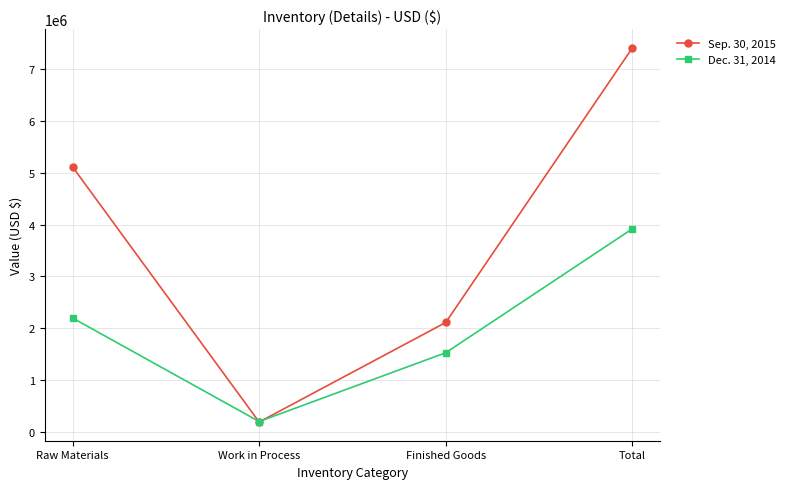

At which label is Sep. 30, 2015 closest to 3801336?

Raw Materials